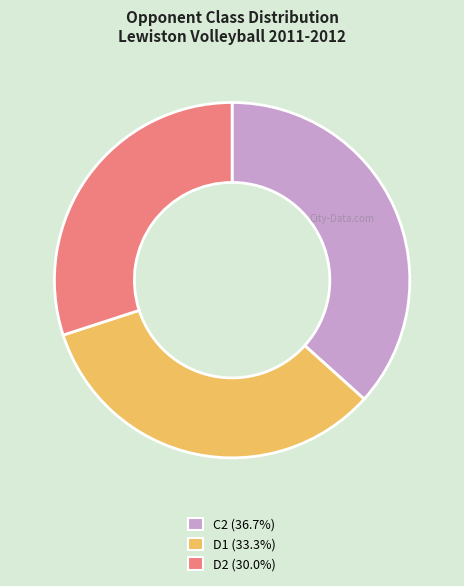

Rank the categories by value from highest to lowest.

C2, D1, D2